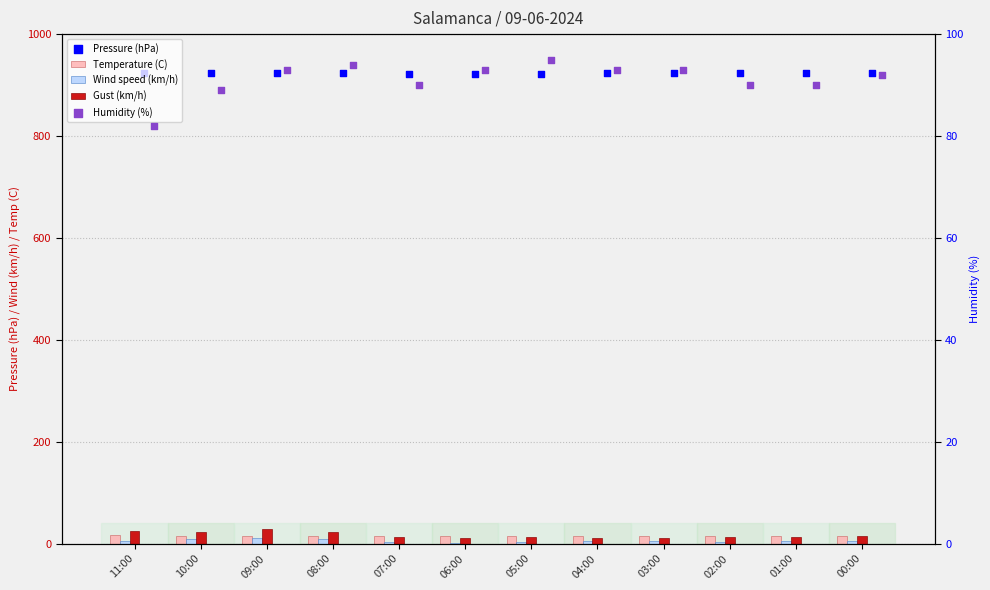

Which series has the largest Y range (max minus min)?

Gust (km/h)